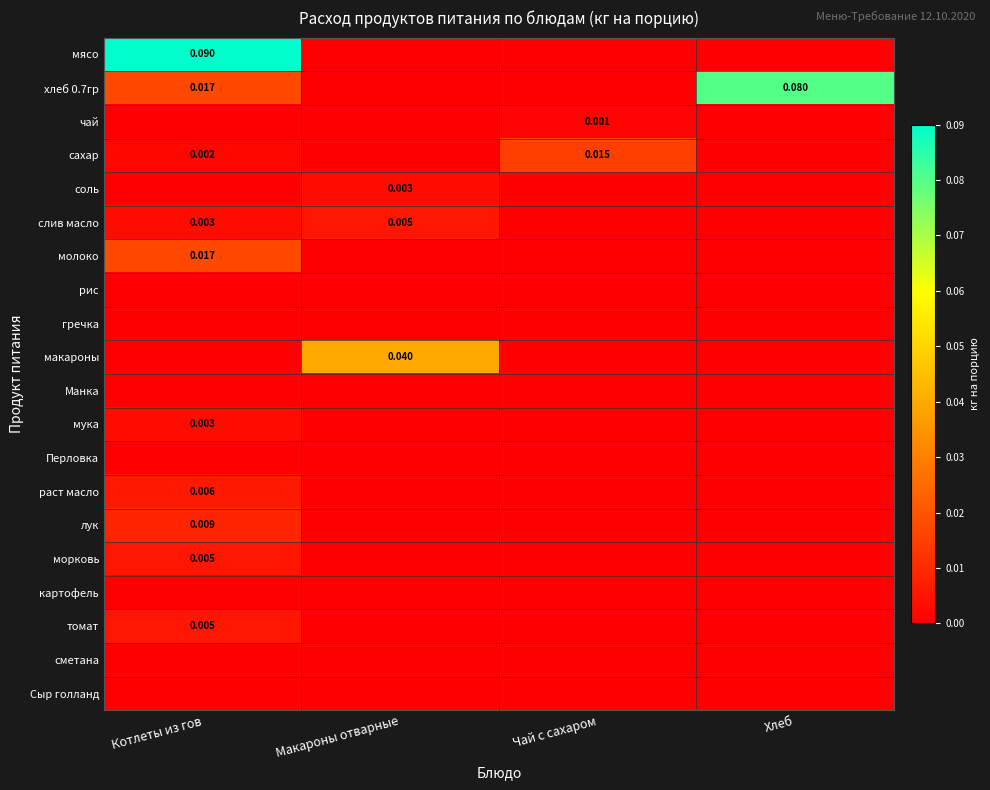

True or false: томат has a value of 0.0 at Чай с сахаром.

True